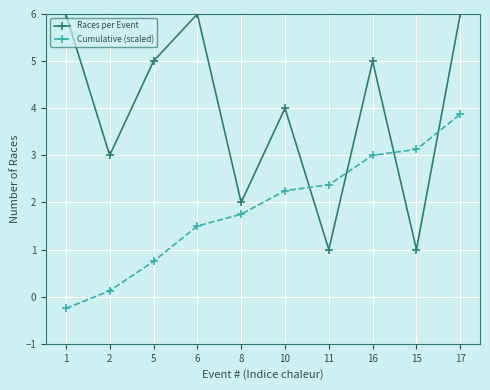

How many intersections are there between Cumulative (scaled) and Races per Event?

4